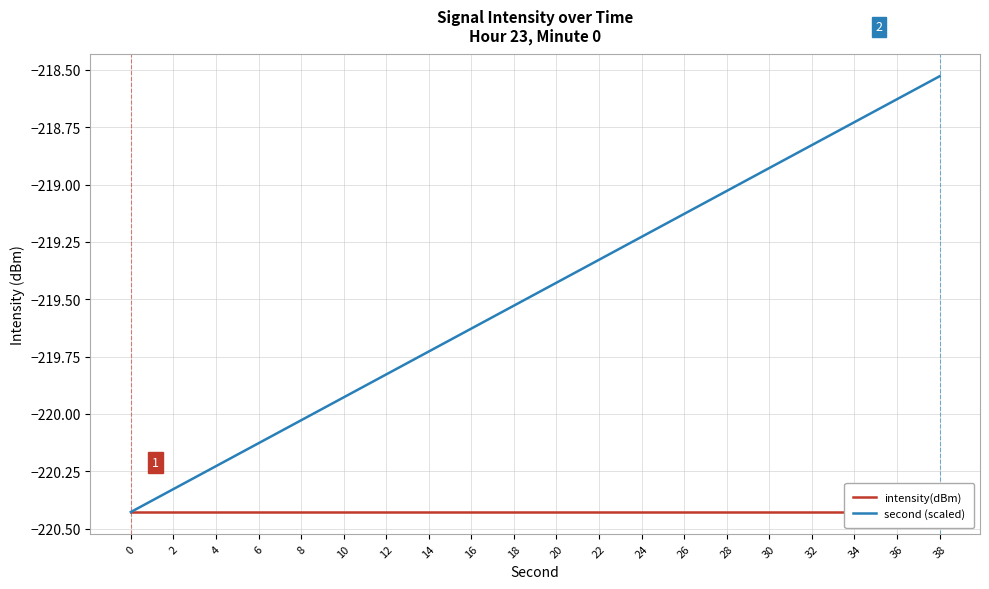

What is the difference between the second highest and minimum values in the second (scaled) series?

1.8